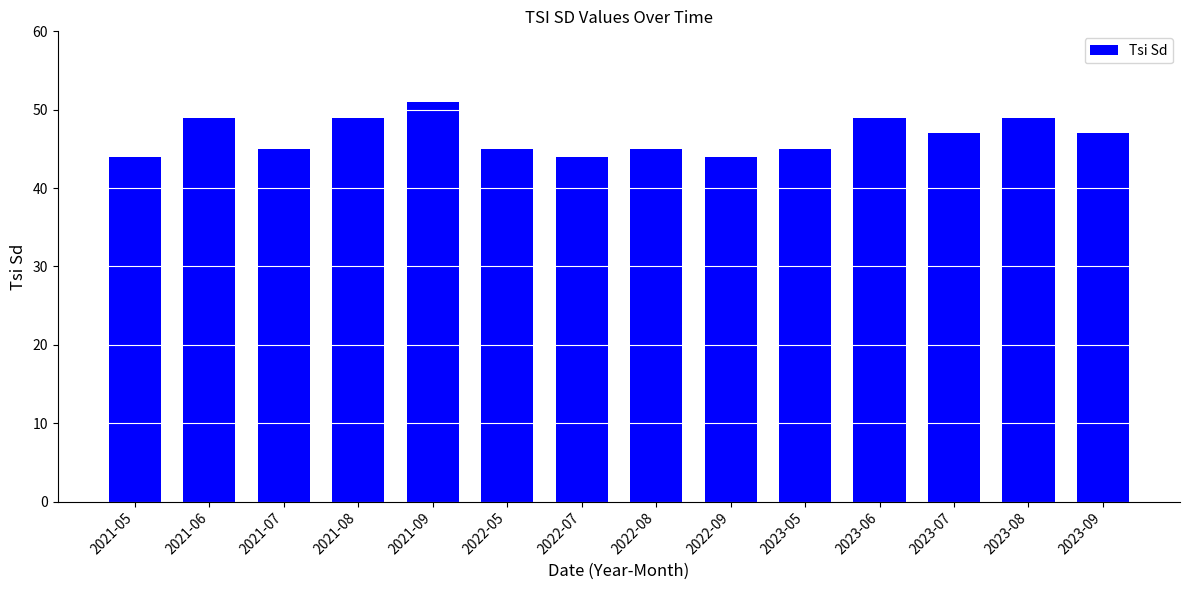

What is the average value?

47